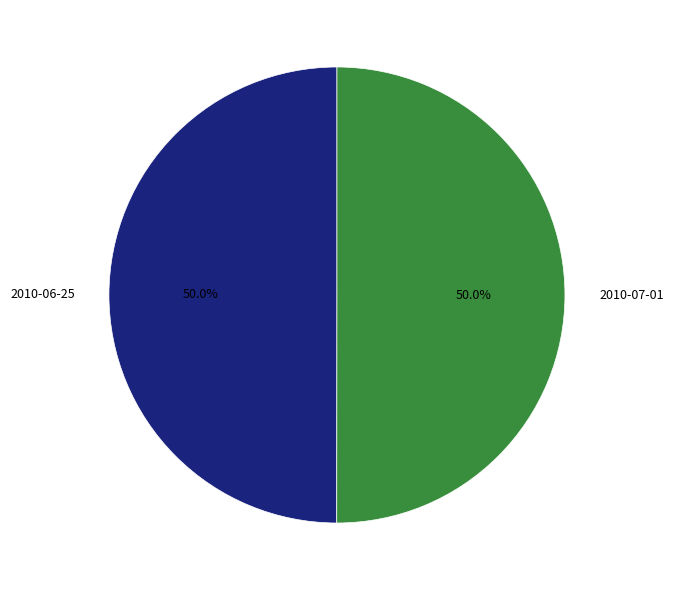

Do 2010-06-25 and 2010-07-01 together represent more than half of the pie?

Yes